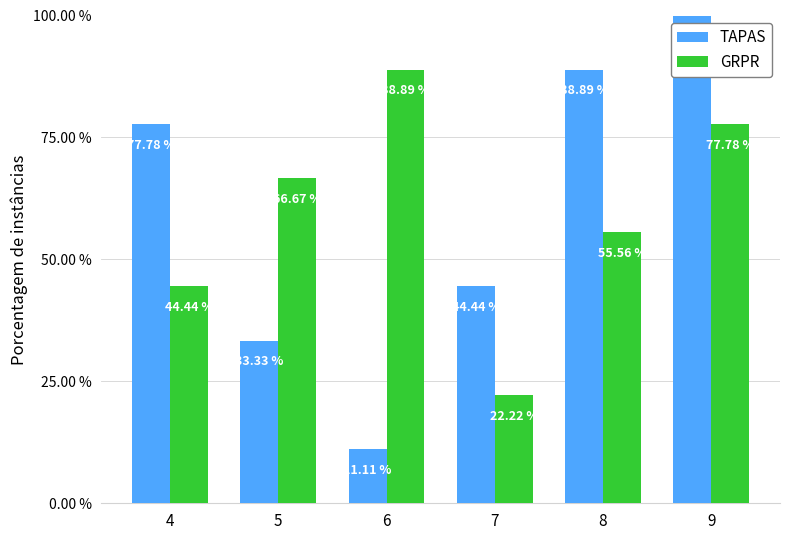

What is the maximum value shown in the chart?

100.0